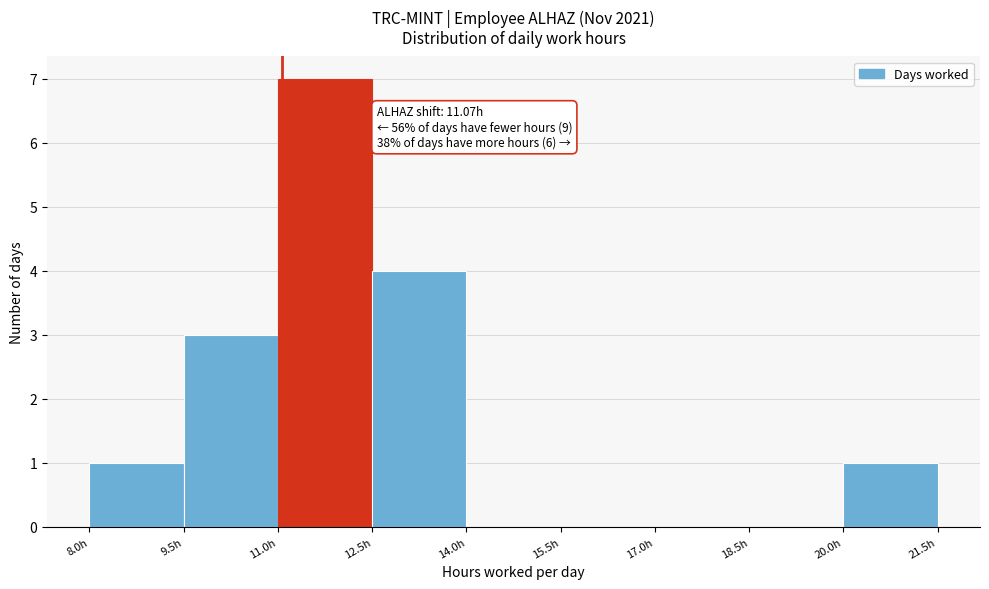

Over which range of the x-axis is the bar tallest?

11.0 to 12.5